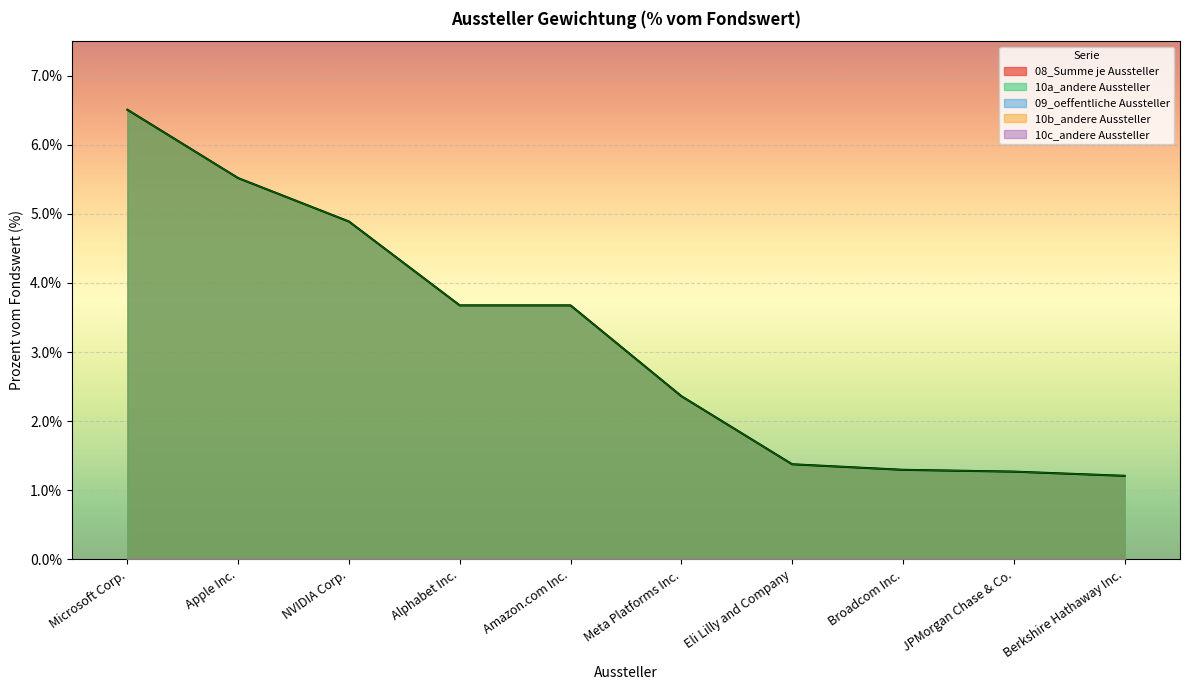

Which has a higher value, Eli Lilly and Company or Apple Inc.?

Apple Inc.